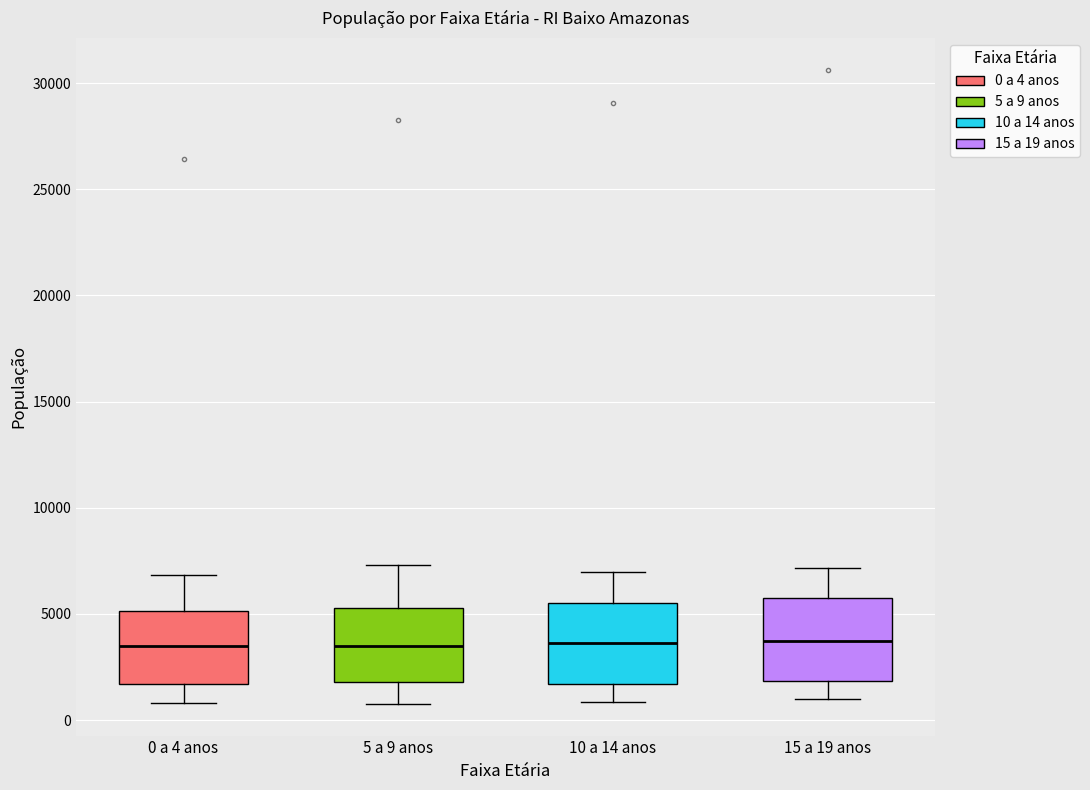

Reading left to right, read every box against the y-axis: the position of its median line, the range the box covers, and the ends of its whiskers. The values are not printed on the chart, so give them approximately, as read against the axis.

0 a 4 anos: median 3500, box 1500 to 5000, whiskers 1000 to 7000
5 a 9 anos: median 3500, box 2000 to 5500, whiskers 1000 to 7500
10 a 14 anos: median 3500, box 1500 to 5500, whiskers 1000 to 7000
15 a 19 anos: median 3500, box 2000 to 6000, whiskers 1000 to 7000